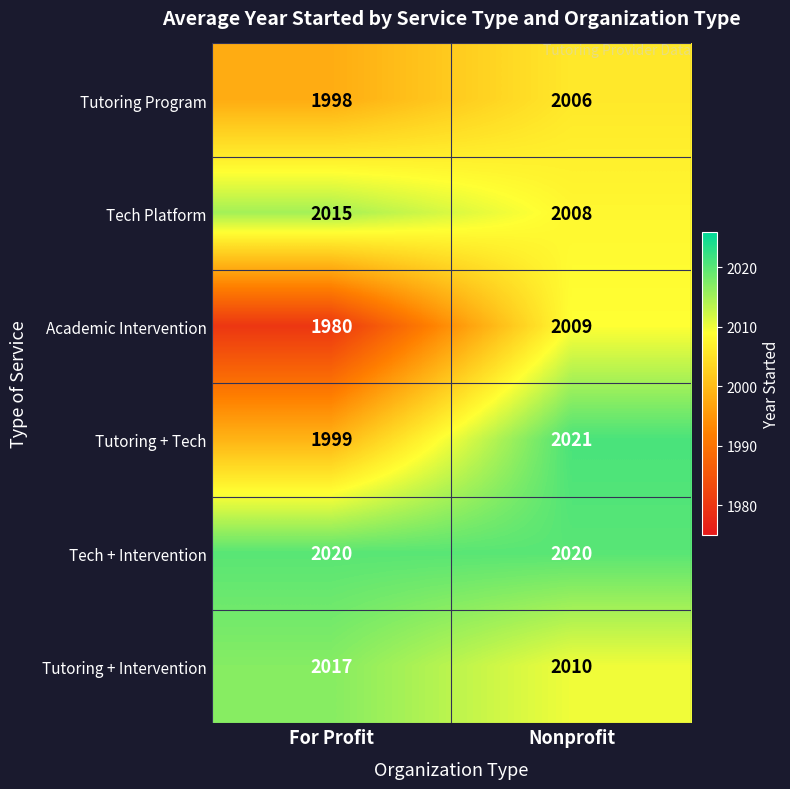

Rank the series by their maximum value, from lowest to highest.

Tutoring Program, Academic Intervention, Tech Platform, Tutoring + Intervention, Tech + Intervention, Tutoring + Tech